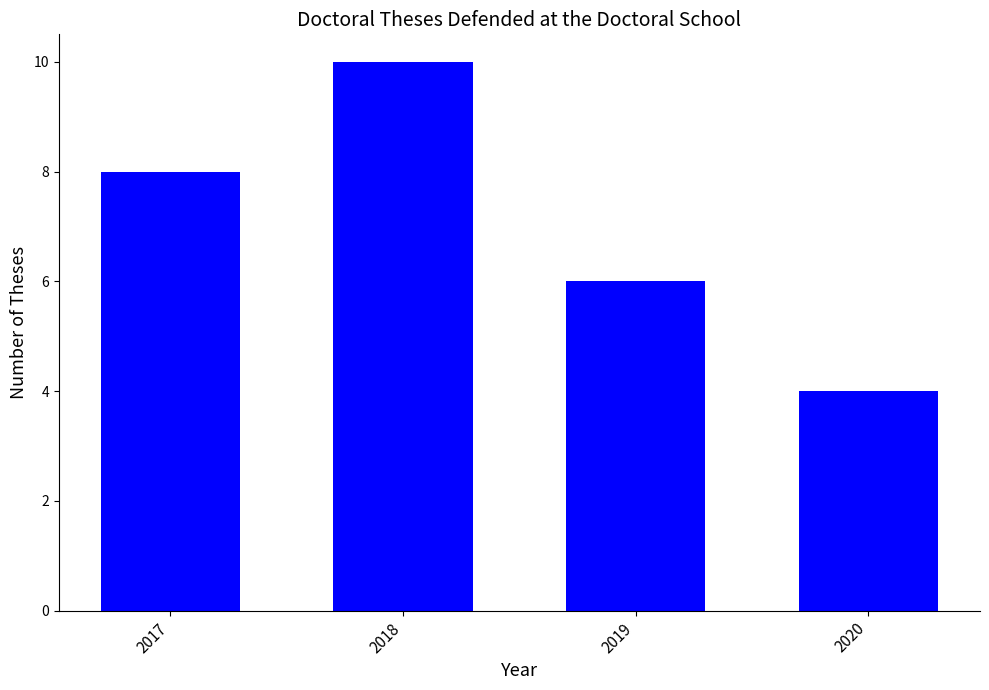

What is the change in value from 2017 to 2020?

-4